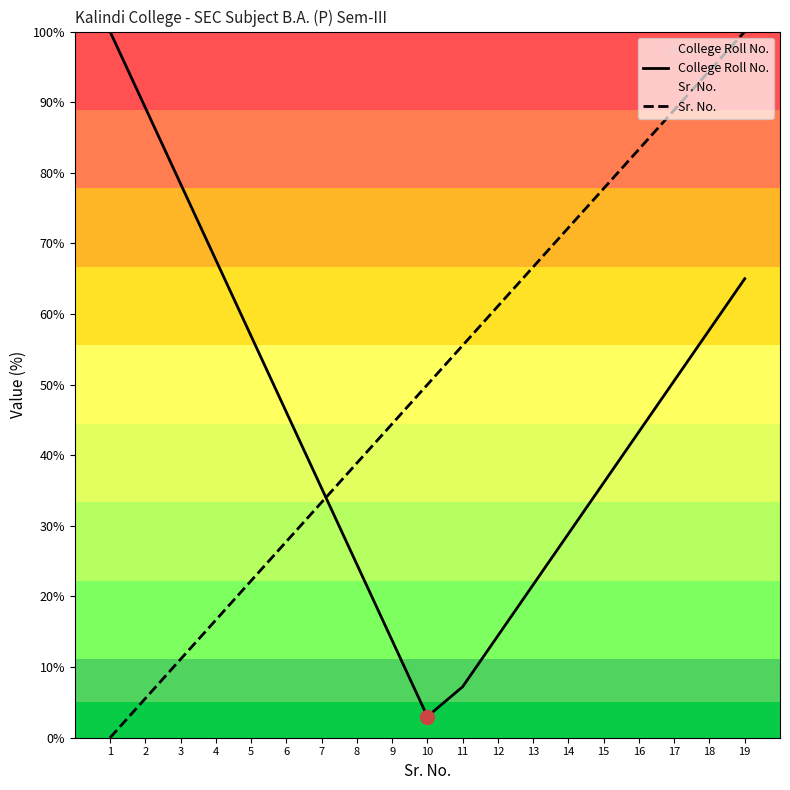

Reading left to right, transcribe all the data shown in this chart.

College Roll No.: 1=100.0	2=89.2	3=78.4	4=67.7	5=56.9	6=46.1	7=35.3	8=24.6	9=13.8	10=3.0	11=7.2	12=14.4	13=21.7	14=28.9	15=36.1	16=43.3	17=50.6	18=57.8	19=65.0
Sr. No.: 1=0.0	2=5.6	3=11.1	4=16.7	5=22.2	6=27.8	7=33.3	8=38.9	9=44.4	10=50.0	11=55.6	12=61.1	13=66.7	14=72.2	15=77.8	16=83.3	17=88.9	18=94.4	19=100.0